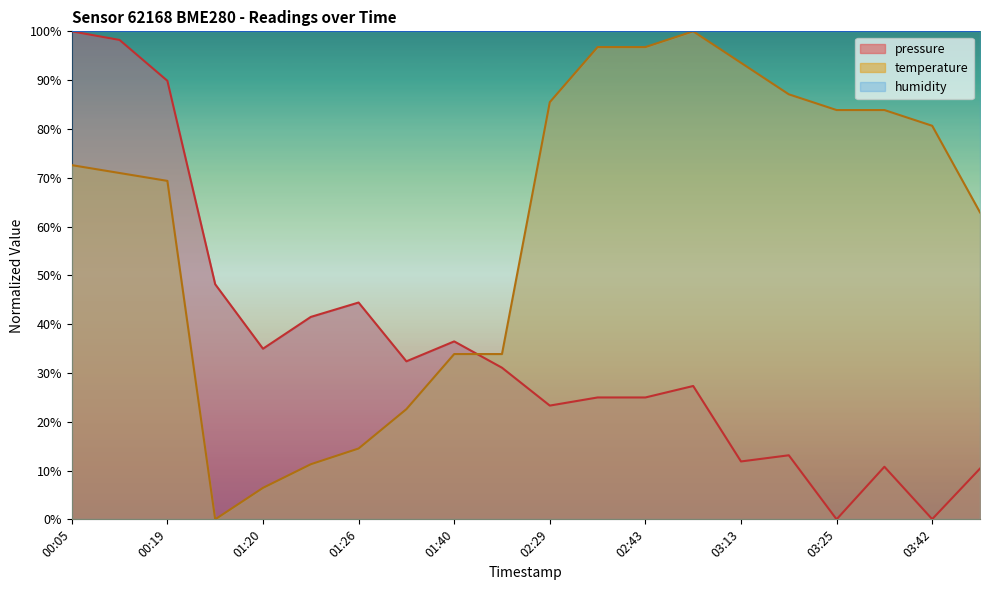

Reading left to right, extract all data points from this chart.

pressure: 00:05=100.0	00:12=98.2	00:19=89.9	01:07=48.2	01:20=35.0	01:23=41.5	01:26=44.4	01:33=32.4	01:40=36.5	01:43=31.1	02:29=23.3	02:39=25.0	02:43=25.0	02:49=27.3	03:13=11.9	03:22=13.1	03:25=0.0	03:29=10.8	03:42=0.0	03:59=10.4
temperature: 00:05=72.6	00:12=71.0	00:19=69.4	01:07=0.0	01:20=6.5	01:23=11.3	01:26=14.5	01:33=22.6	01:40=33.9	01:43=33.9	02:29=85.5	02:39=96.8	02:43=96.8	02:49=100.0	03:13=93.5	03:22=87.1	03:25=83.9	03:29=83.9	03:42=80.6	03:59=62.9